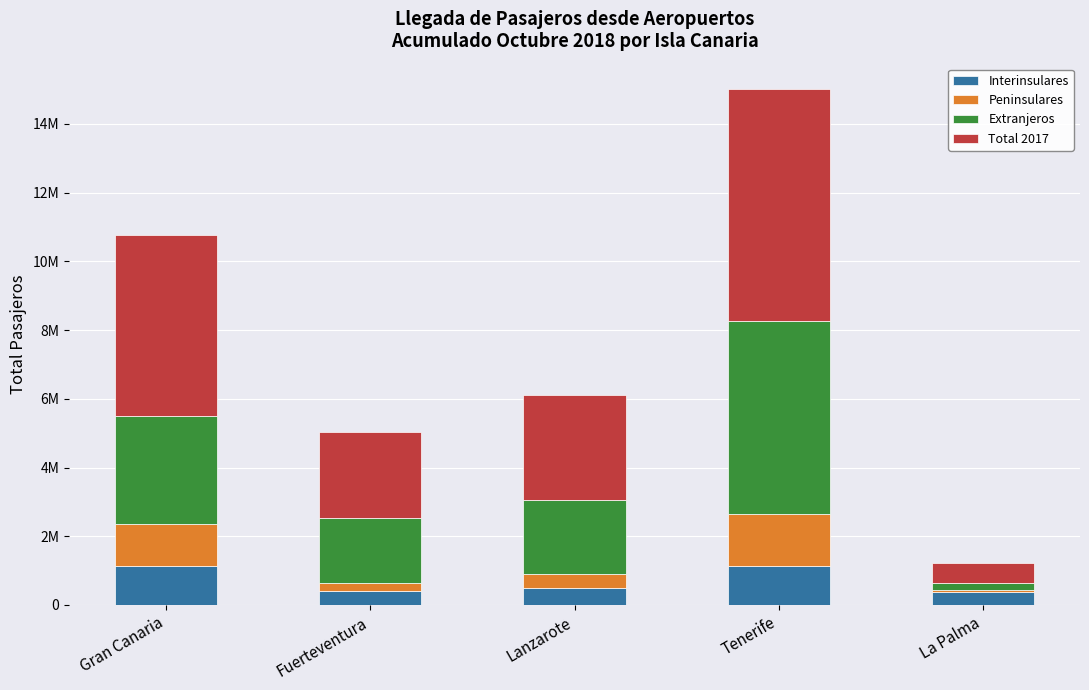

Are the bars grouped side by side (vs. stacked)?

No